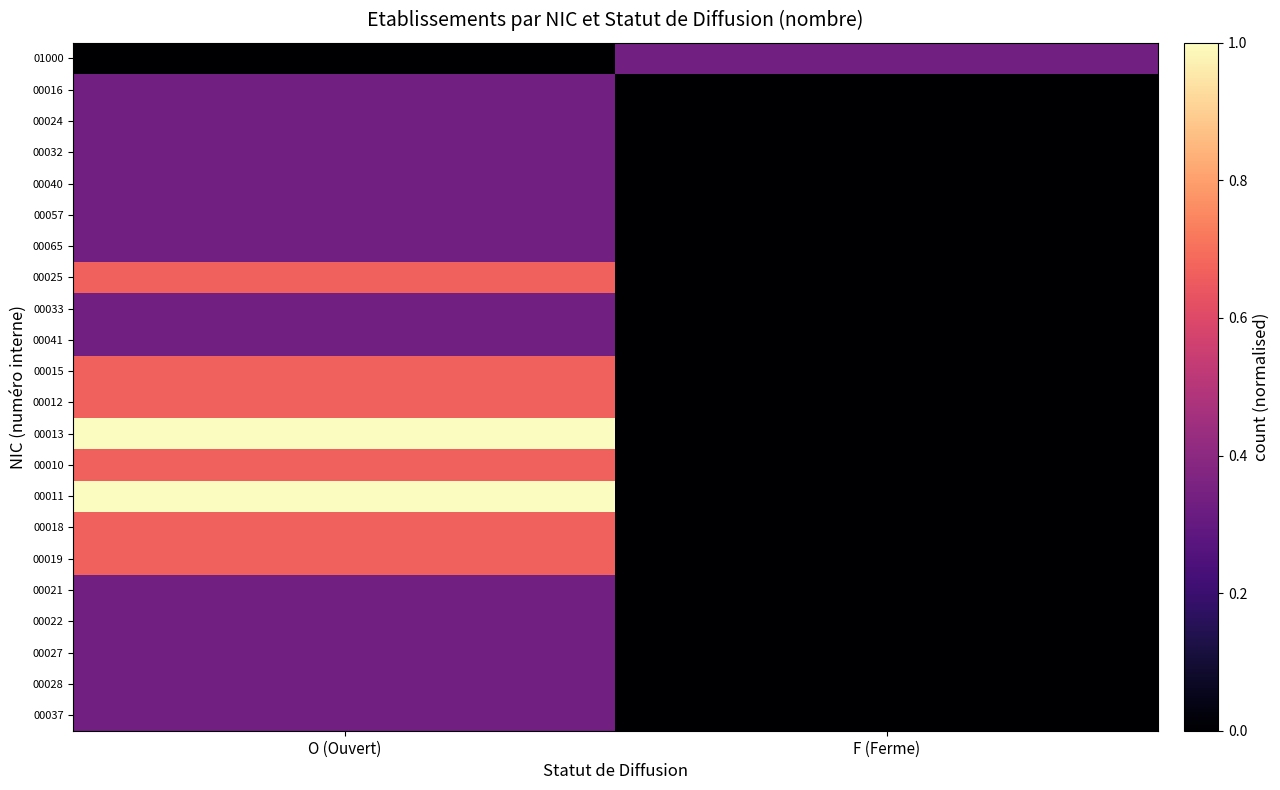

Which category has the lowest value across all series?

O (Ouvert)